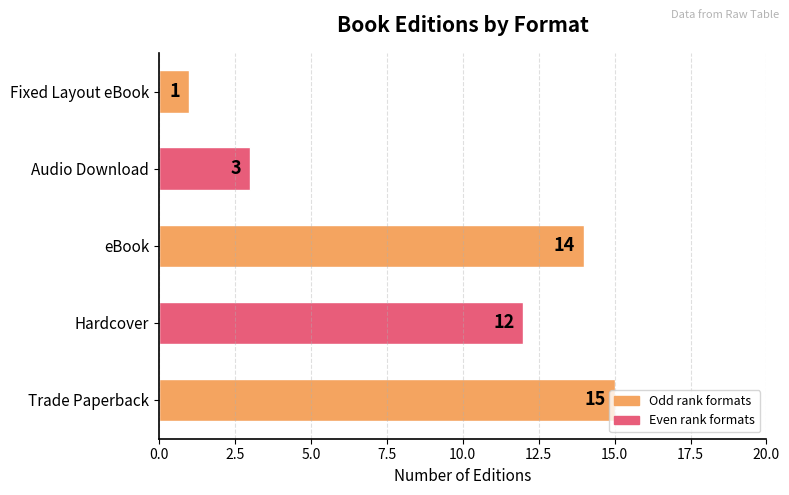

List the labels in order of value, largest first.

Trade Paperback, eBook, Hardcover, Audio Download, Fixed Layout eBook